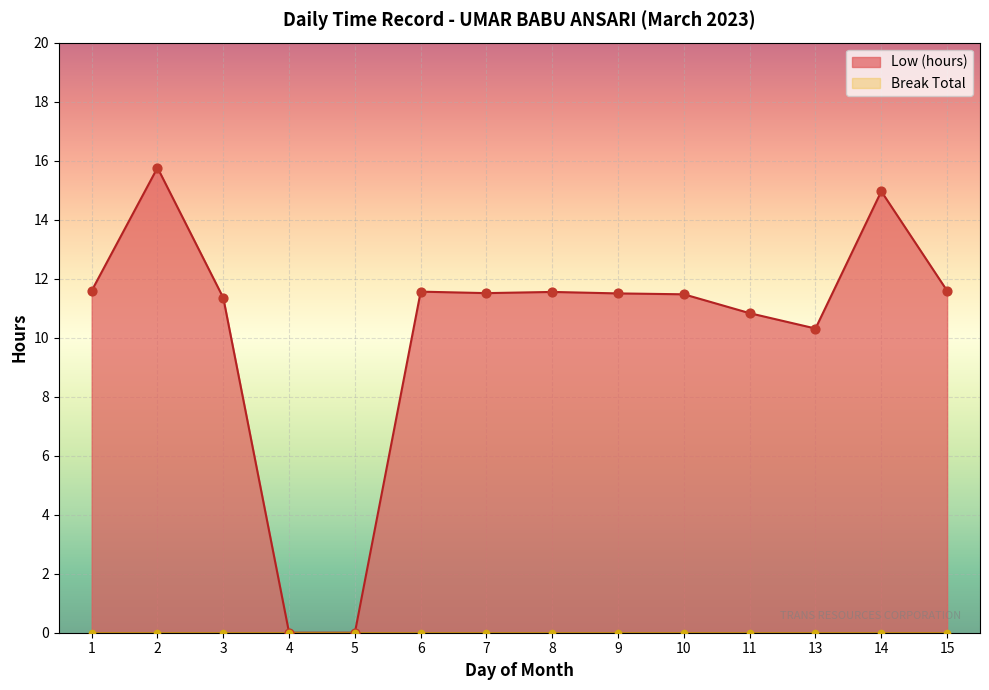

Between 4 and 2, which is larger?

2